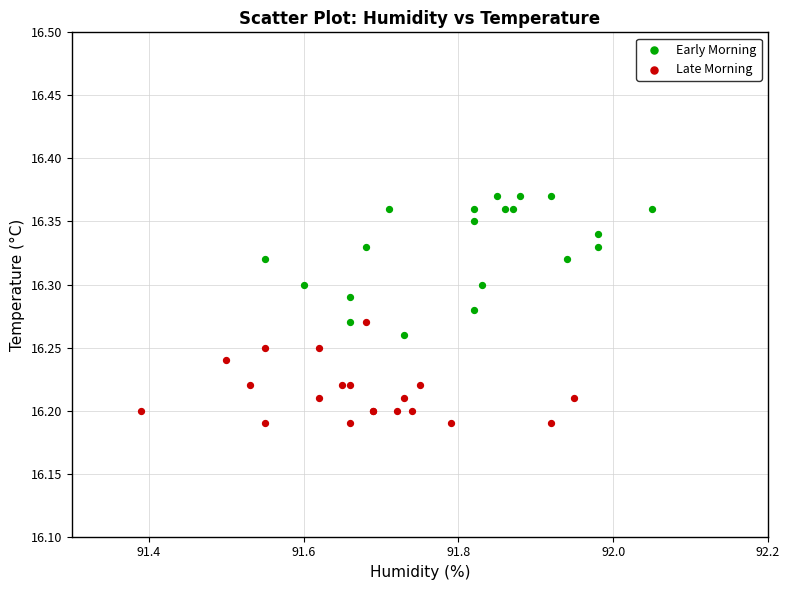

Which series reaches the maximum Y coordinate?

Early Morning